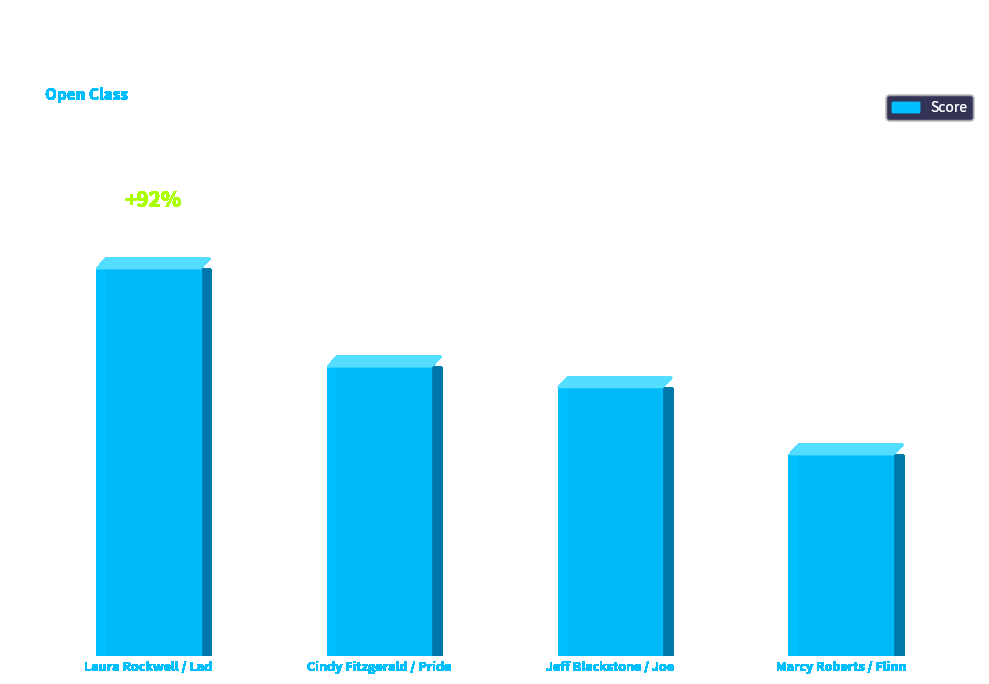

Which has a higher value, Jeff Blackstone / Joe or Marcy Roberts / Flinn?

Jeff Blackstone / Joe